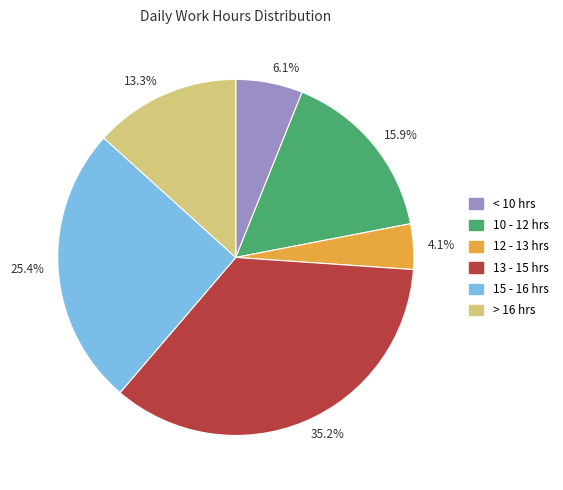

Count the number of slices in the pie.

6